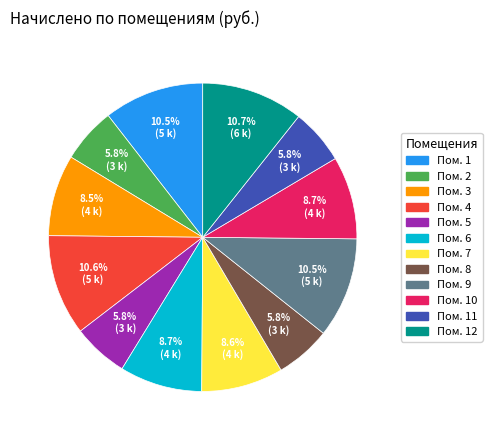

Is there any slice that represents more than half of the pie?

No